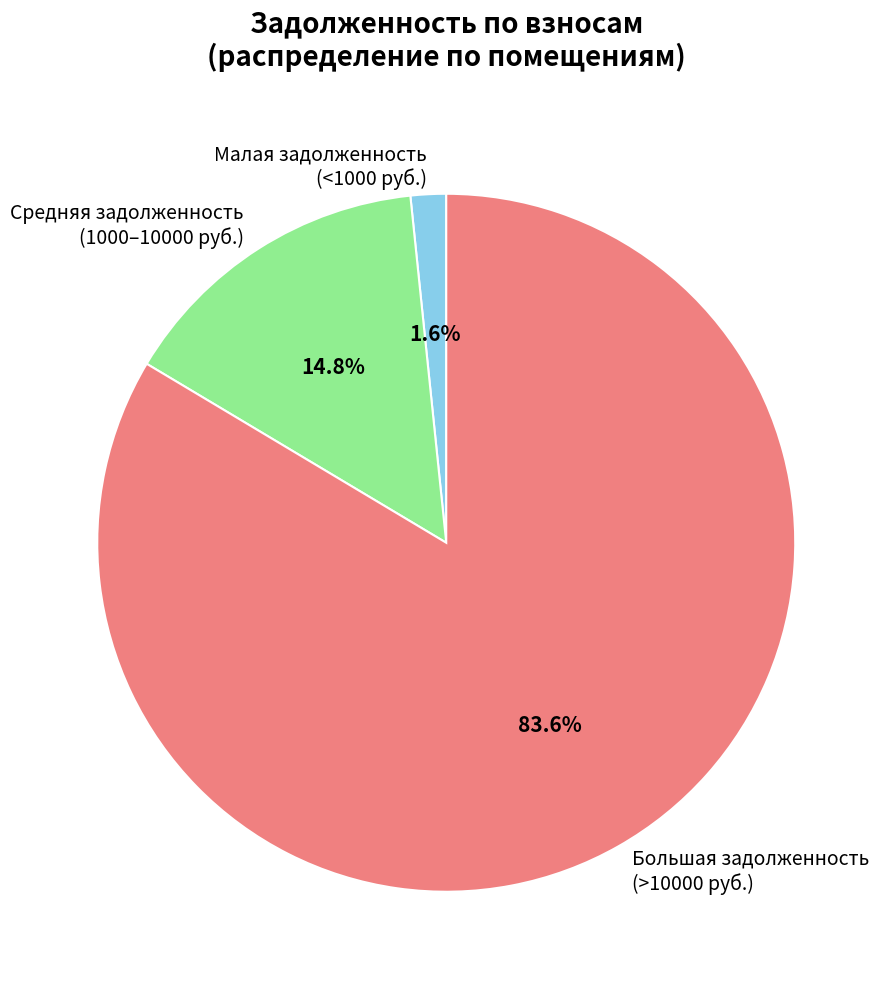

How many segments does this pie chart have?

3